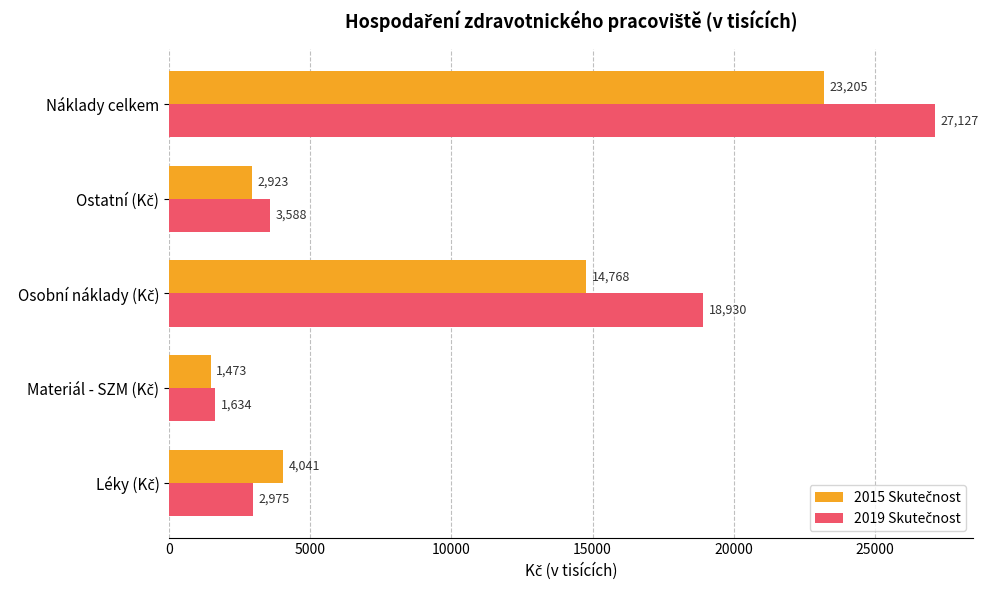

At which category is the sum across all series the highest?

Náklady celkem